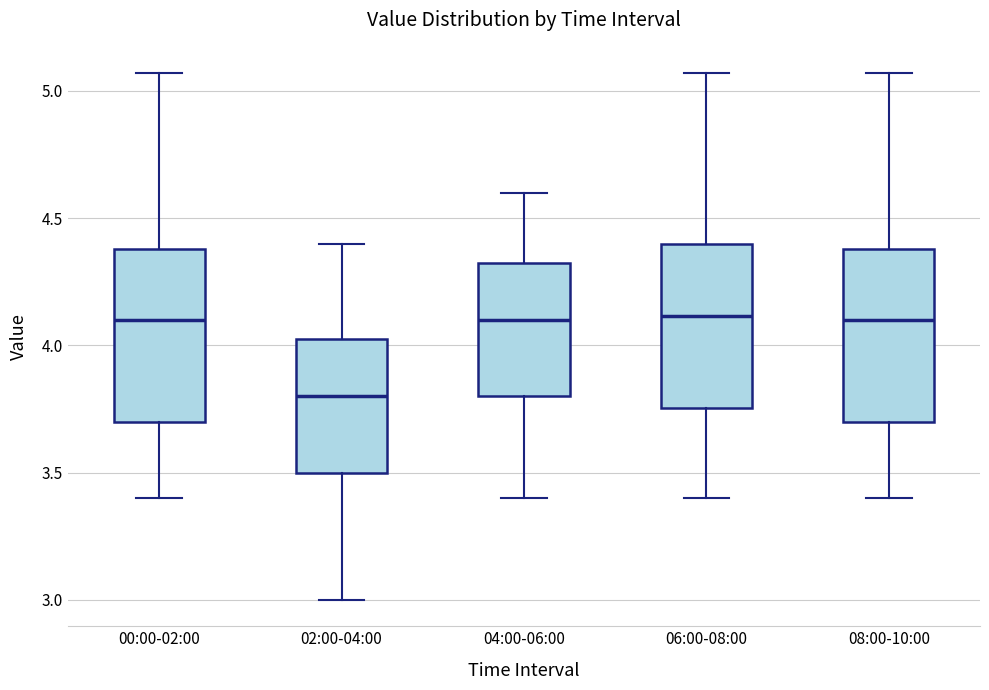

Reading left to right, transcribe this box plot: for each box, give where its median line is, the range the box spans, and where its two whiskers end, as read against the y-axis. The values are not printed on the chart, so give them approximately, as read against the axis.

00:00-02:00: median 4.10, box 3.70 to 4.40, whiskers 3.40 to 5.05
02:00-04:00: median 3.80, box 3.50 to 4.05, whiskers 3.00 to 4.40
04:00-06:00: median 4.10, box 3.80 to 4.35, whiskers 3.40 to 4.60
06:00-08:00: median 4.10, box 3.75 to 4.40, whiskers 3.40 to 5.05
08:00-10:00: median 4.10, box 3.70 to 4.40, whiskers 3.40 to 5.05